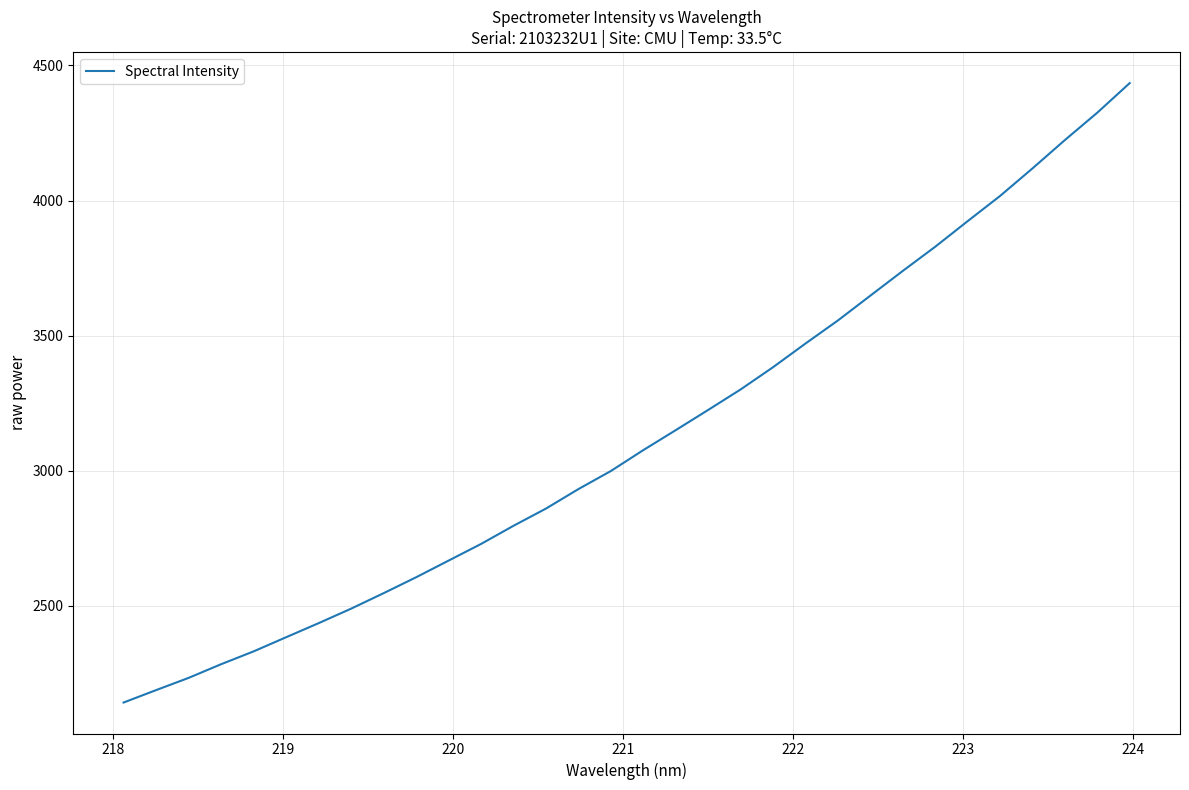

What is the smallest value displayed?

2141.4